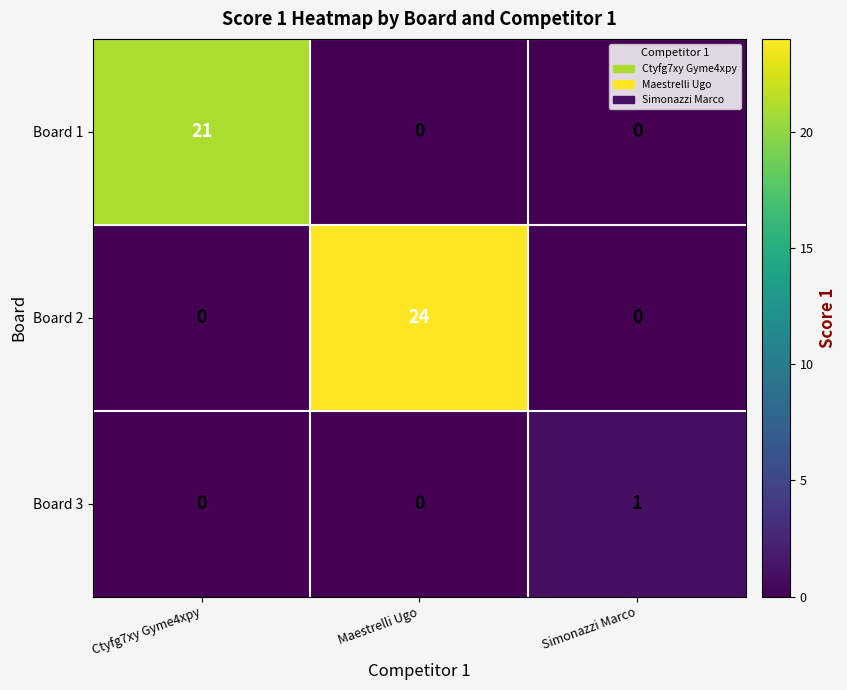

Reading left to right, extract all data points from this chart.

Board 1: 21	0	0
Board 2: 0	24	0
Board 3: 0	0	1